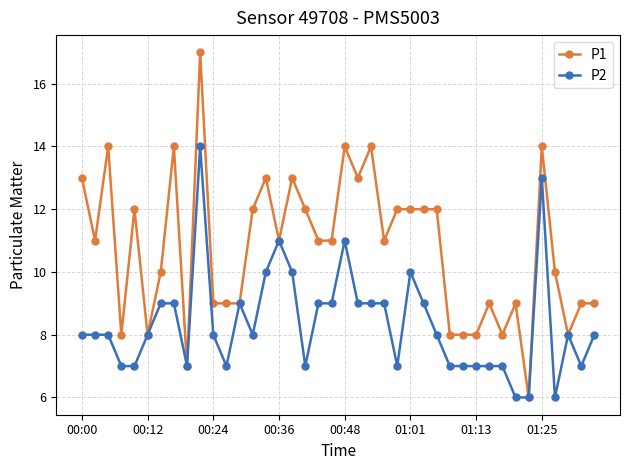

Which series has the widest spread of values?

P1